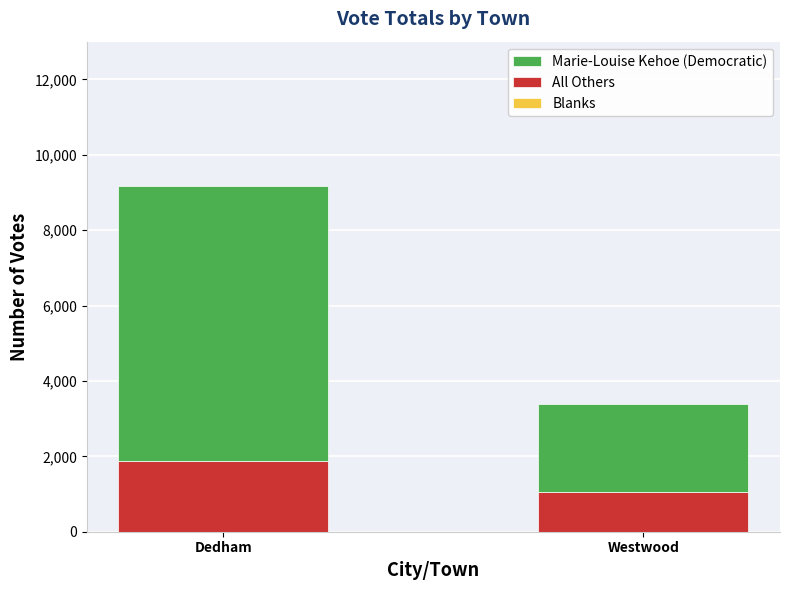

At which category is the sum across all series the highest?

Dedham